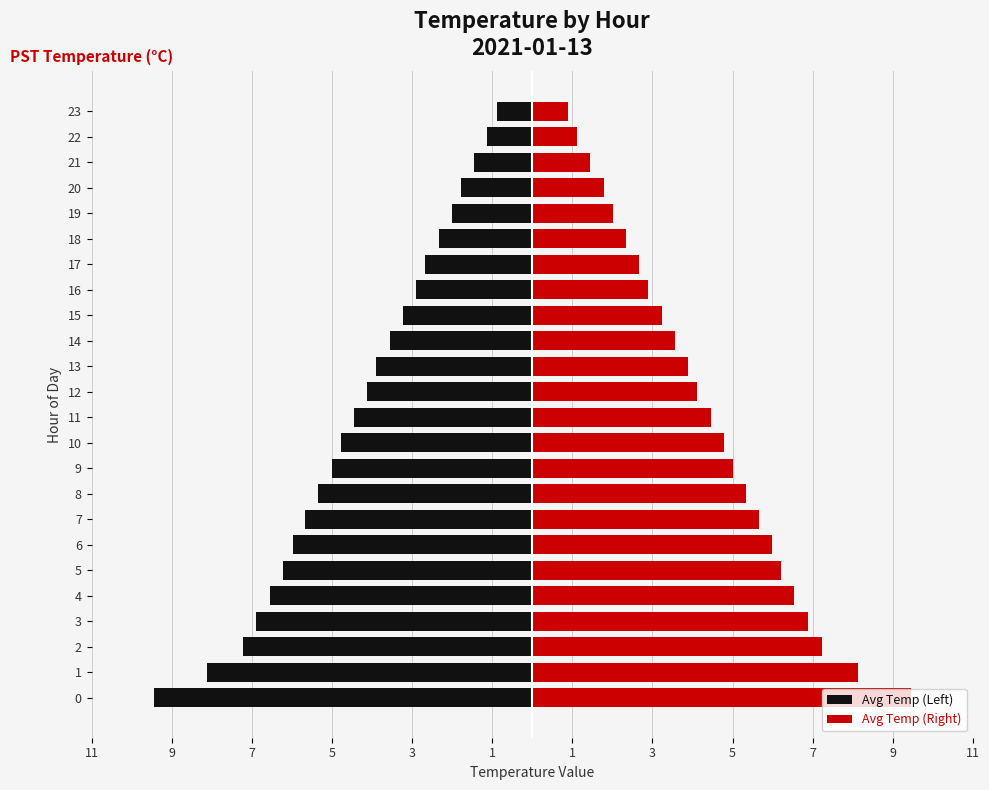

List the series in order of their peak value, lowest first.

Avg Temp (Left), Avg Temp (Right)